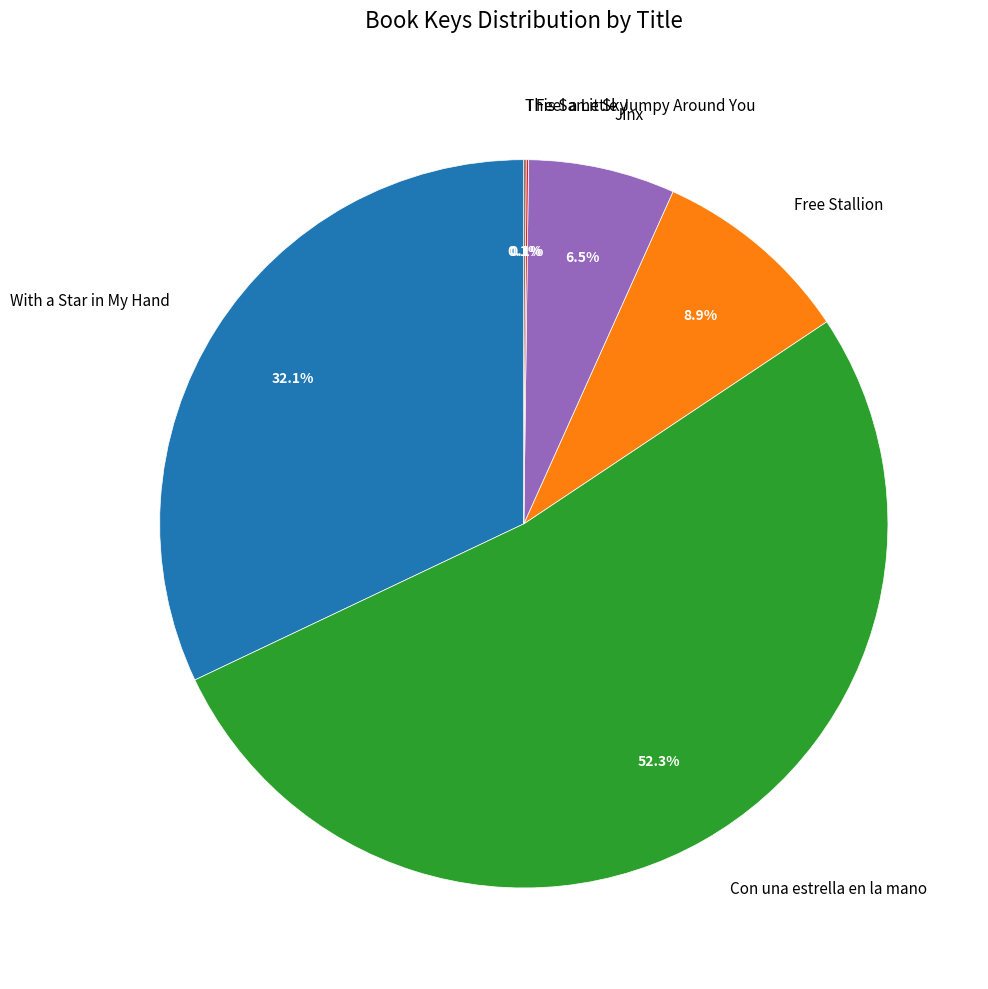

Does any single category account for the majority?

Yes